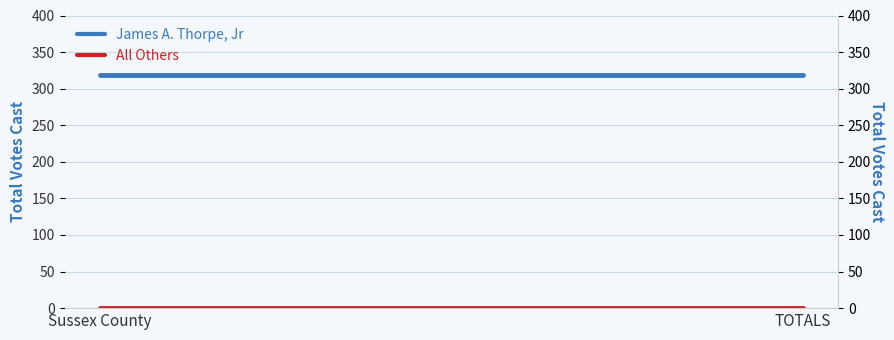

At which category is the sum across all series the highest?

Sussex County